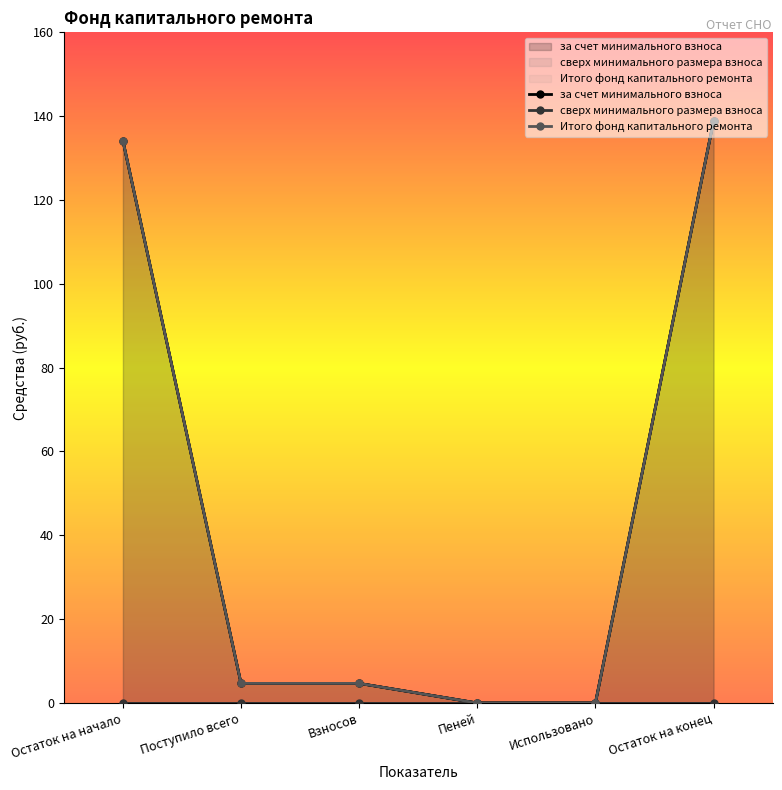

How many lines are shown in the chart?

3